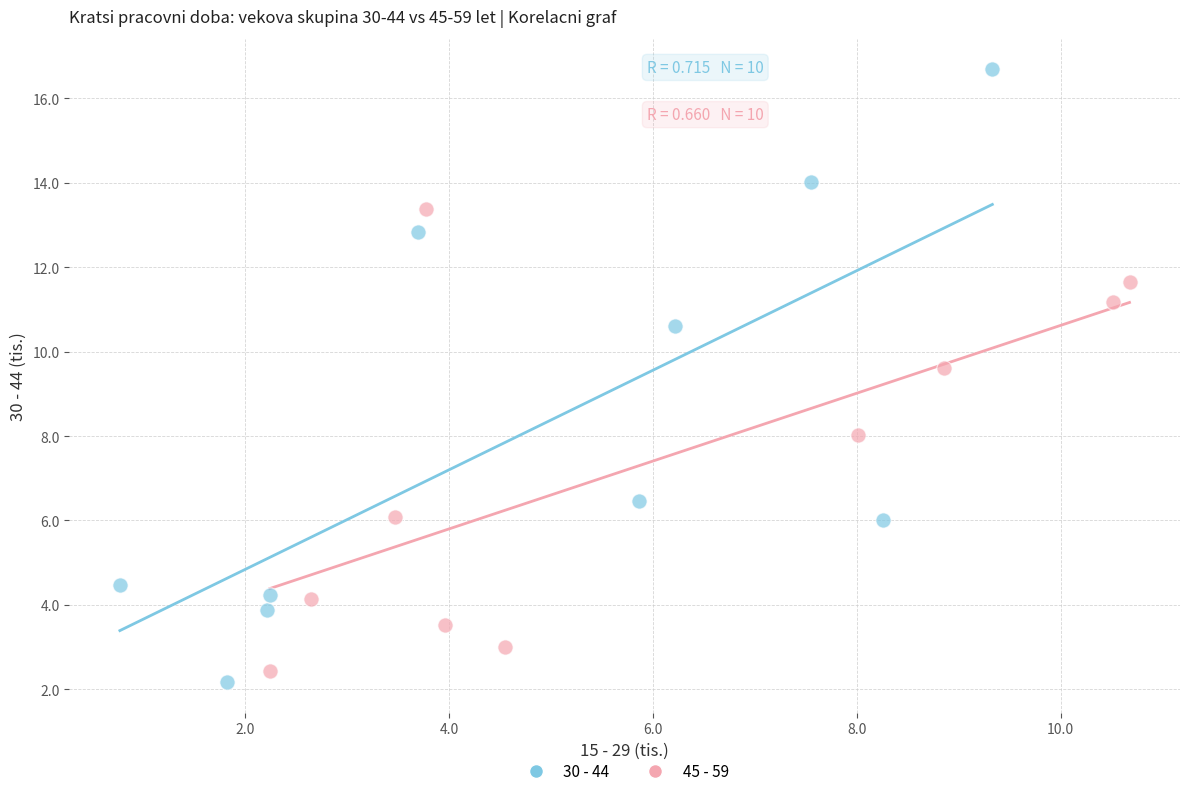

Which series has the largest Y range (max minus min)?

30 - 44